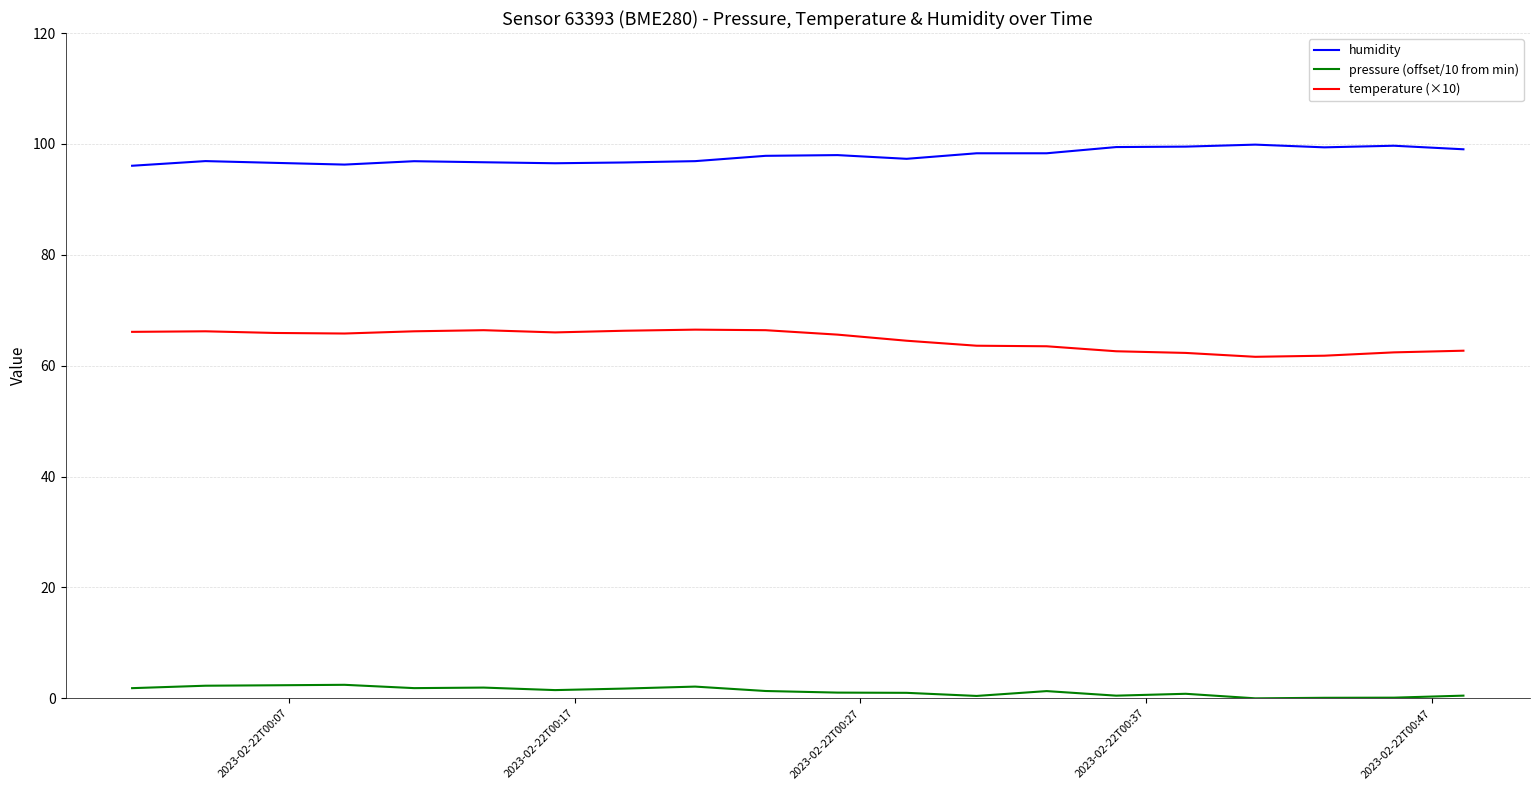

Which series has the largest total across all categories?

humidity